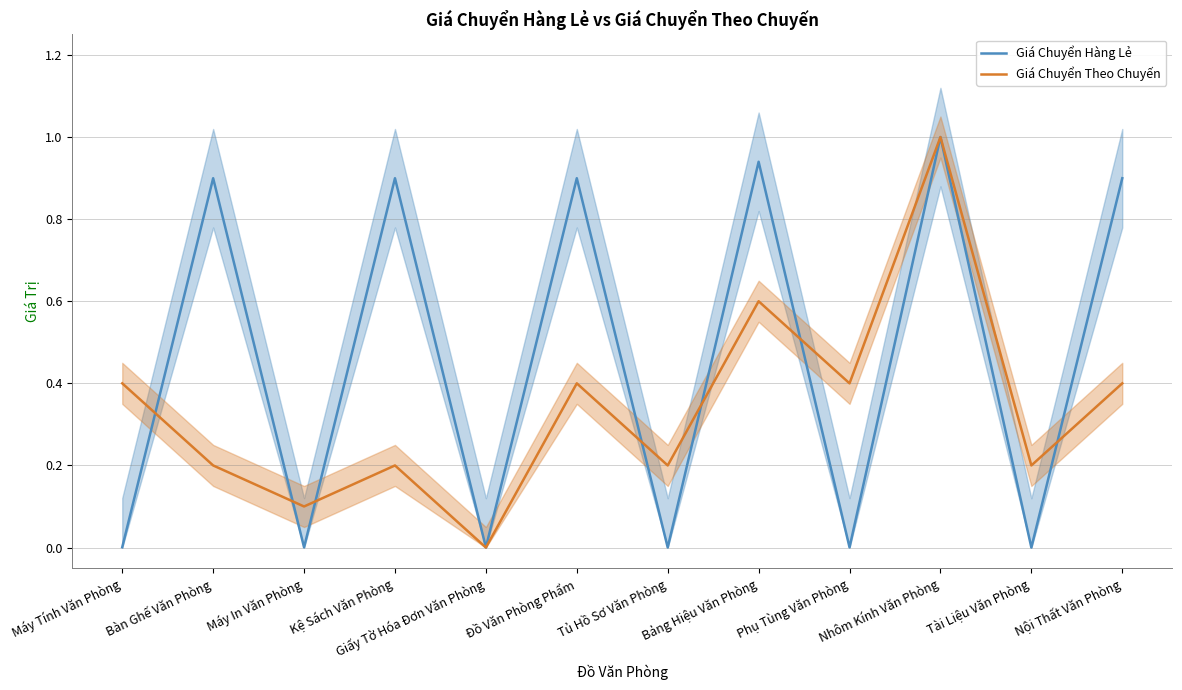

What are all the series names shown in the legend?

Giá Chuyển Hàng Lẻ, Giá Chuyển Theo Chuyến